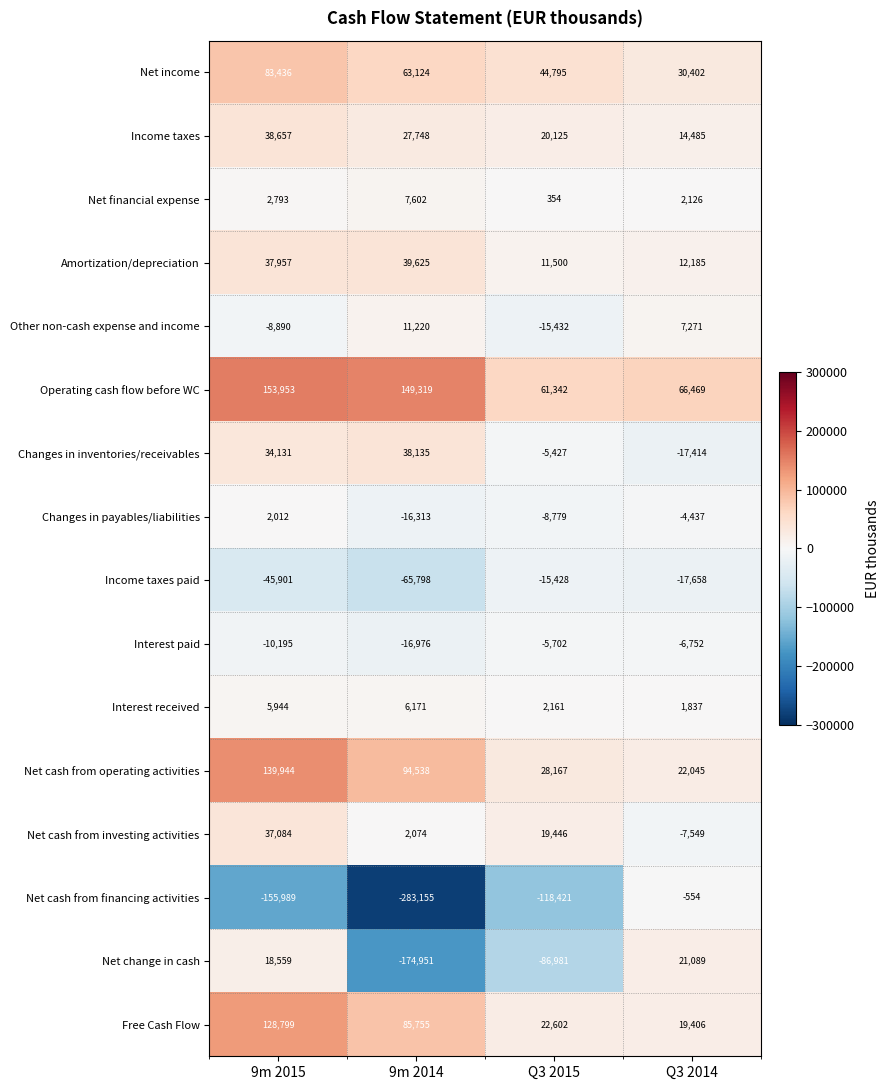

What is the difference between the maximum and second lowest values in the Amortization/depreciation series?

27440